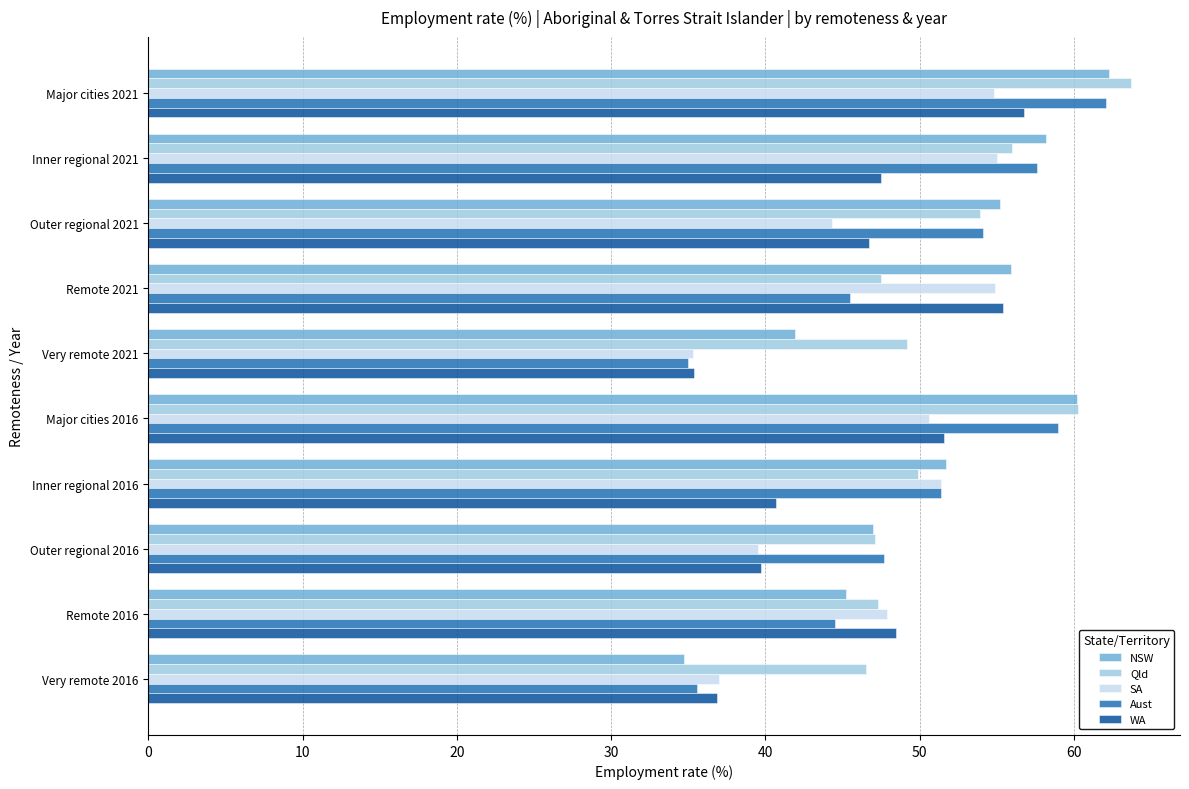

What is the average value of the SA series?

47.1